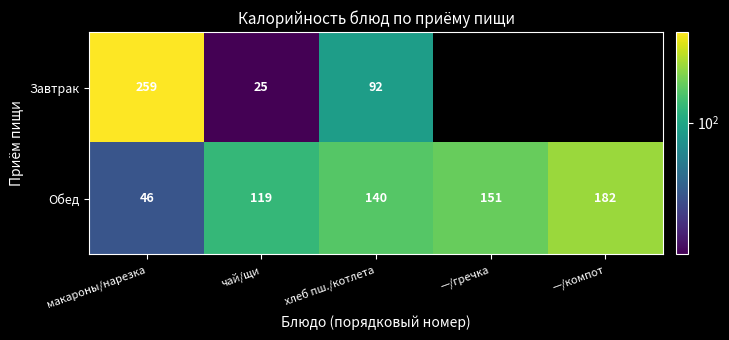

How many values in Завтрак are above zero?

3